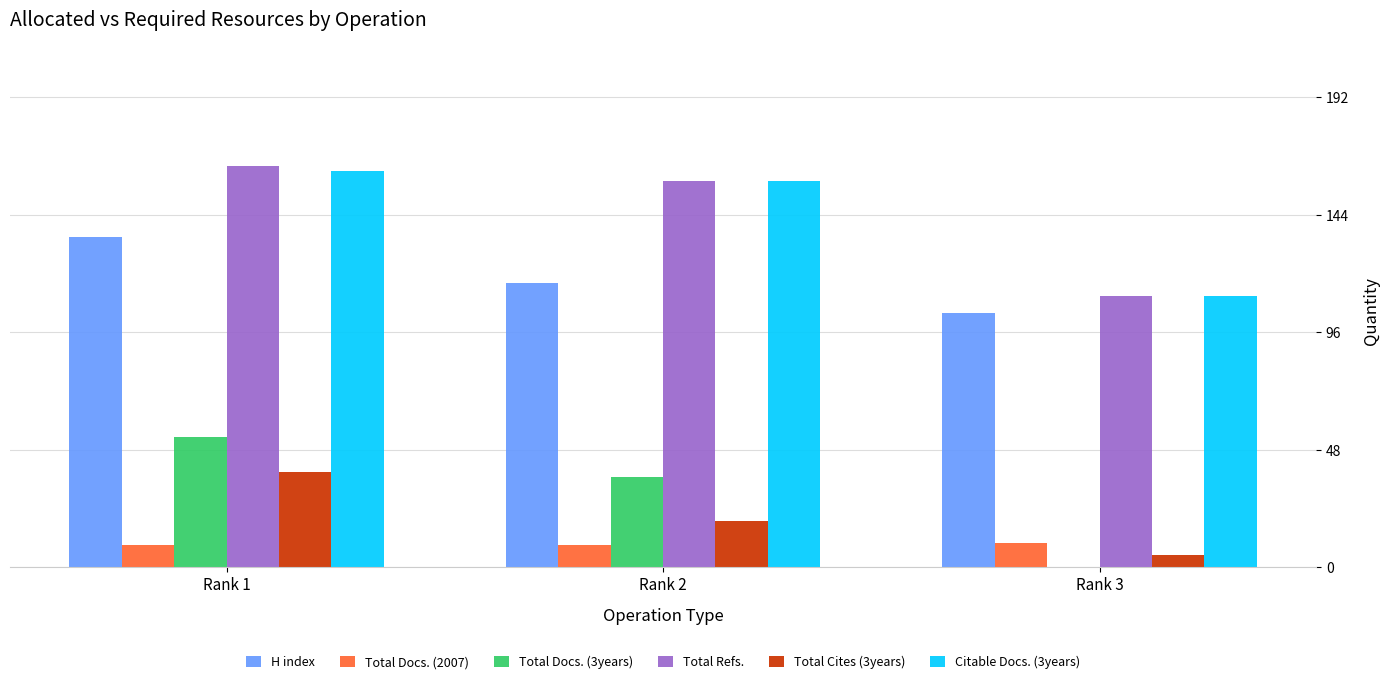

At which label is H index closest to 119?

Rank 2